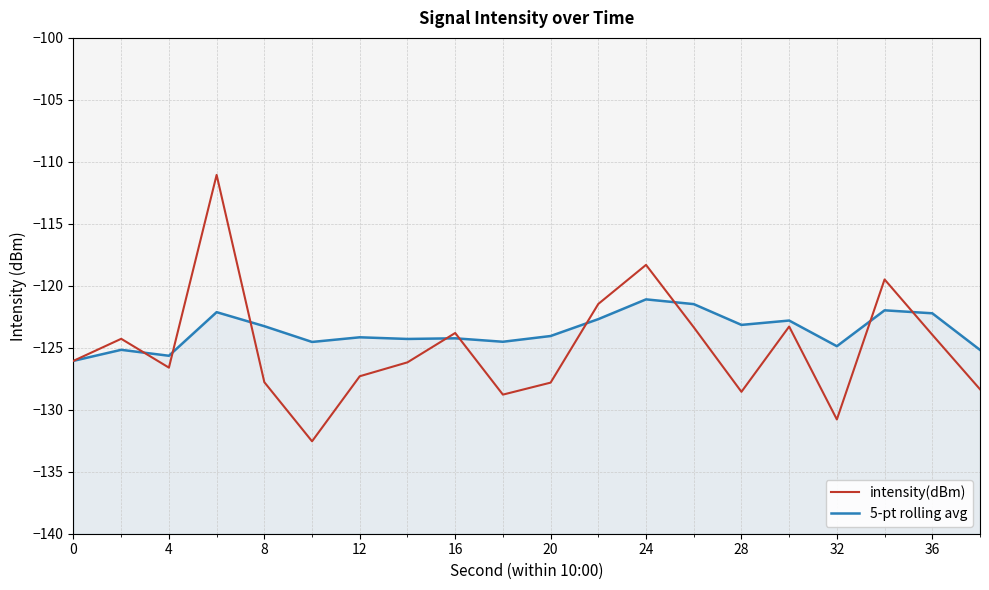

Count the number of data series in this chart.

2